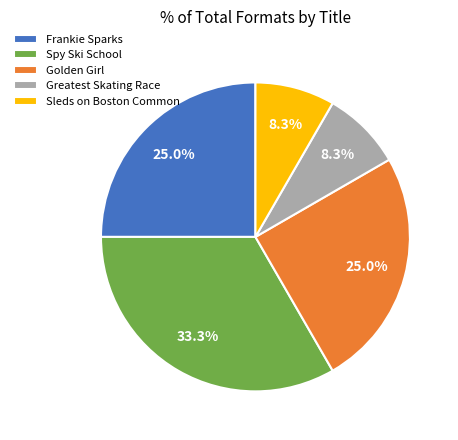

Does any single category account for the majority?

No